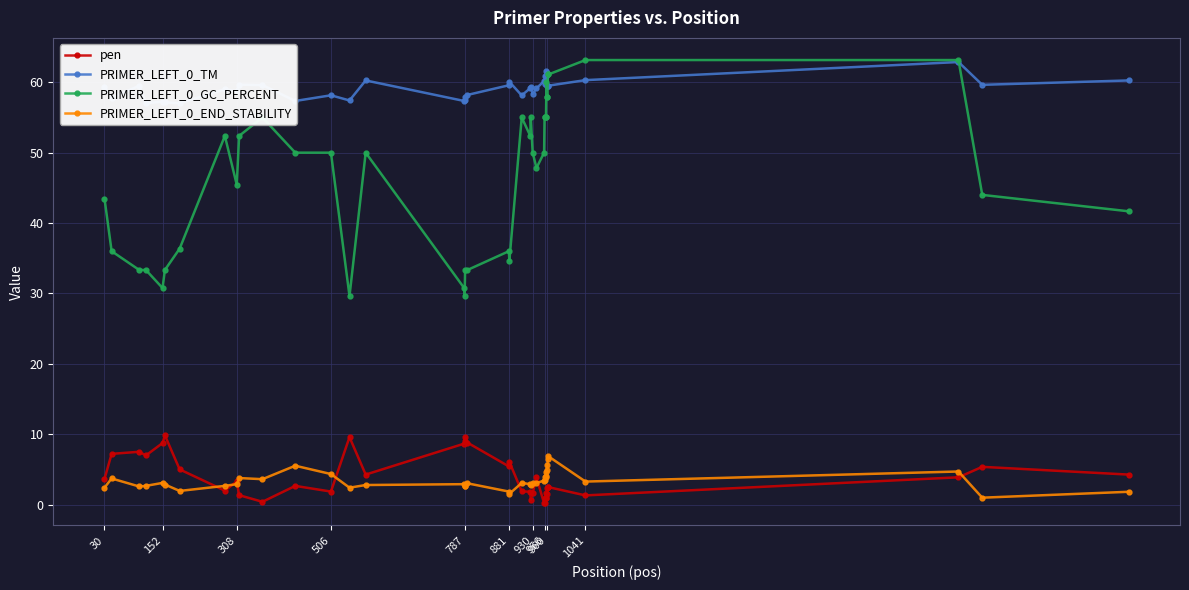

What is the sum of the PRIMER_LEFT_0_GC_PERCENT values at 308 and 787?

75.1